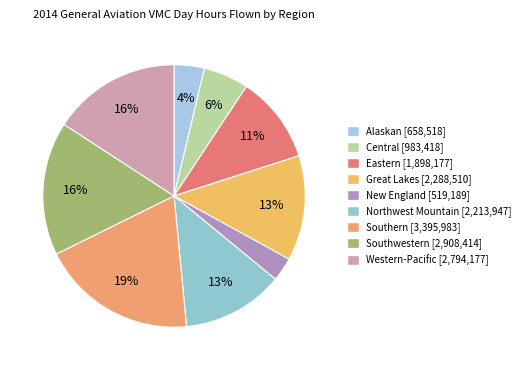

Which category has the smallest portion of the pie?

New England